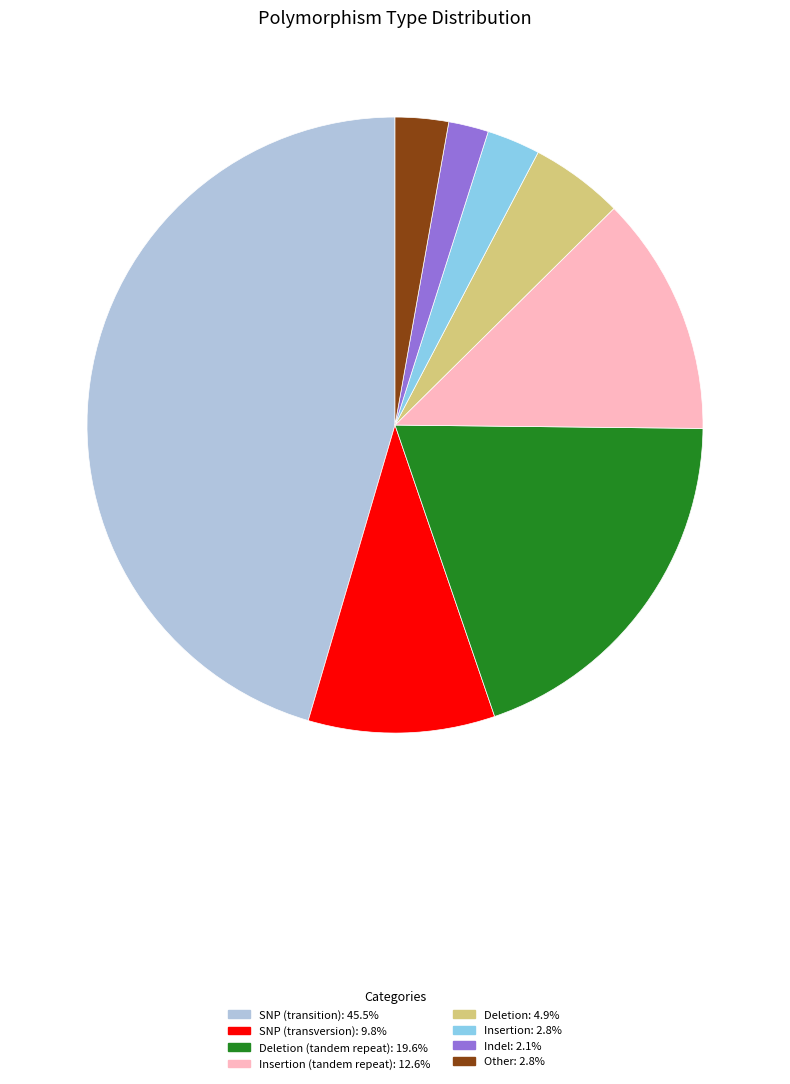

Does any single category account for the majority?

No